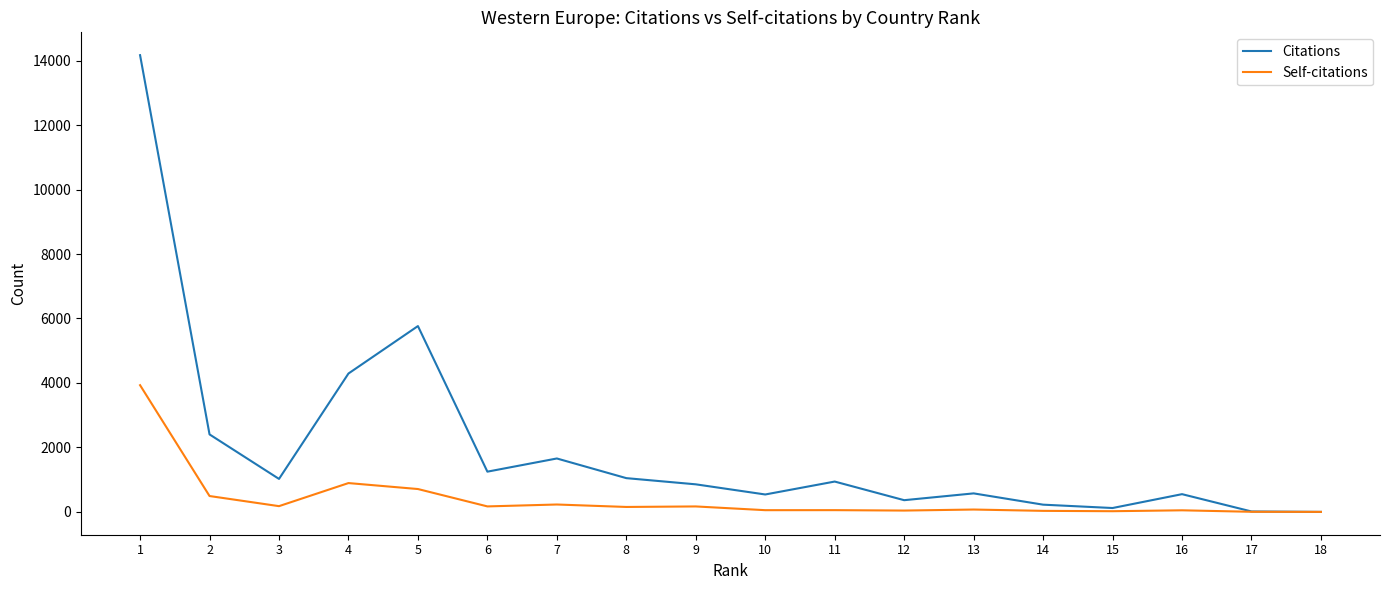

Between 14 and 18, which series saw the biggest shift?

Citations